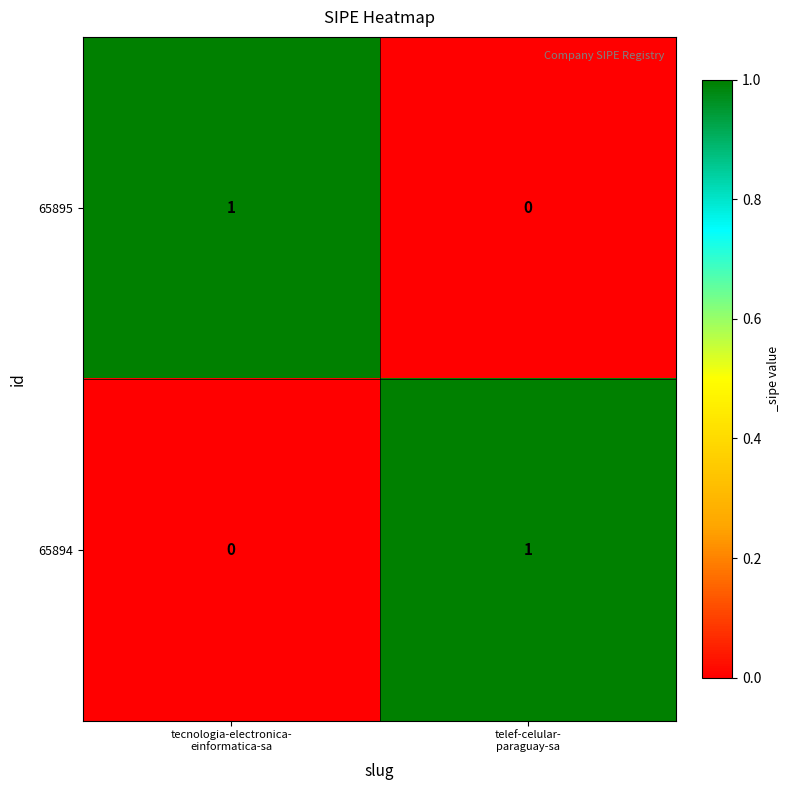

How many categories are shown in the chart?

2